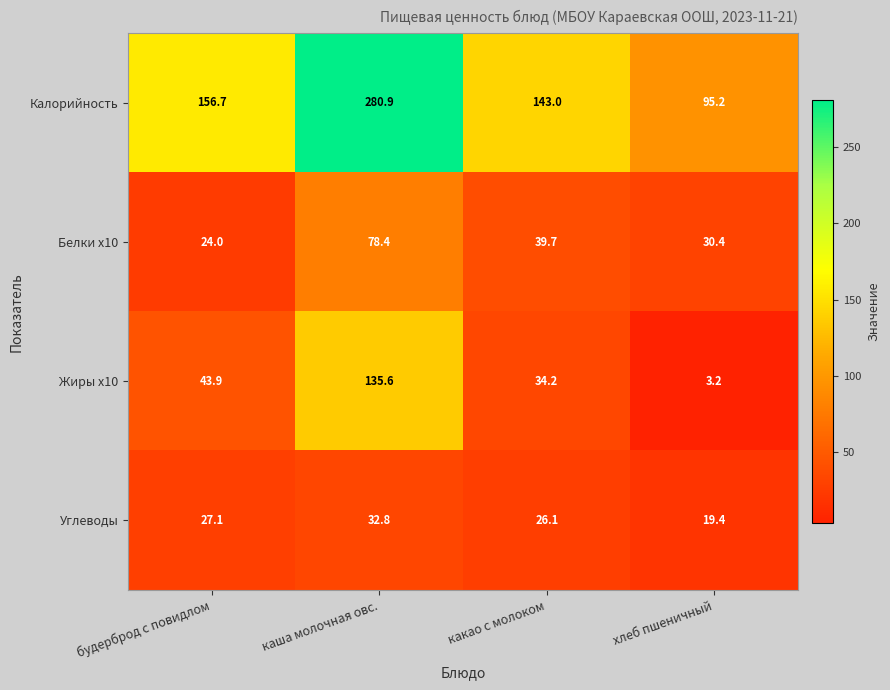

What is the difference between the Белки x10 values at какао с молоком and каша молочная овс.?

38.7